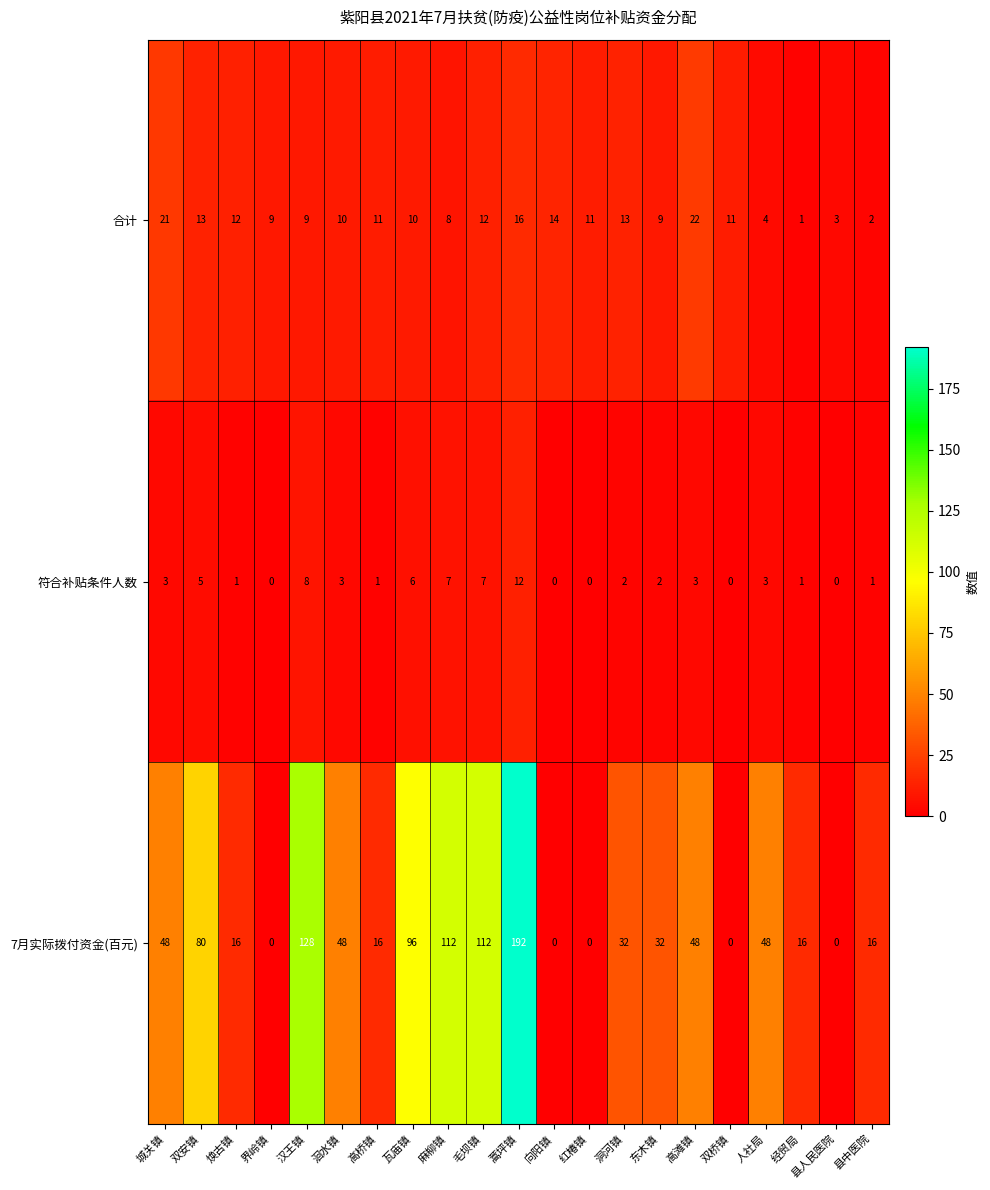

What is the sum of all 符合补贴条件人数 values?

65